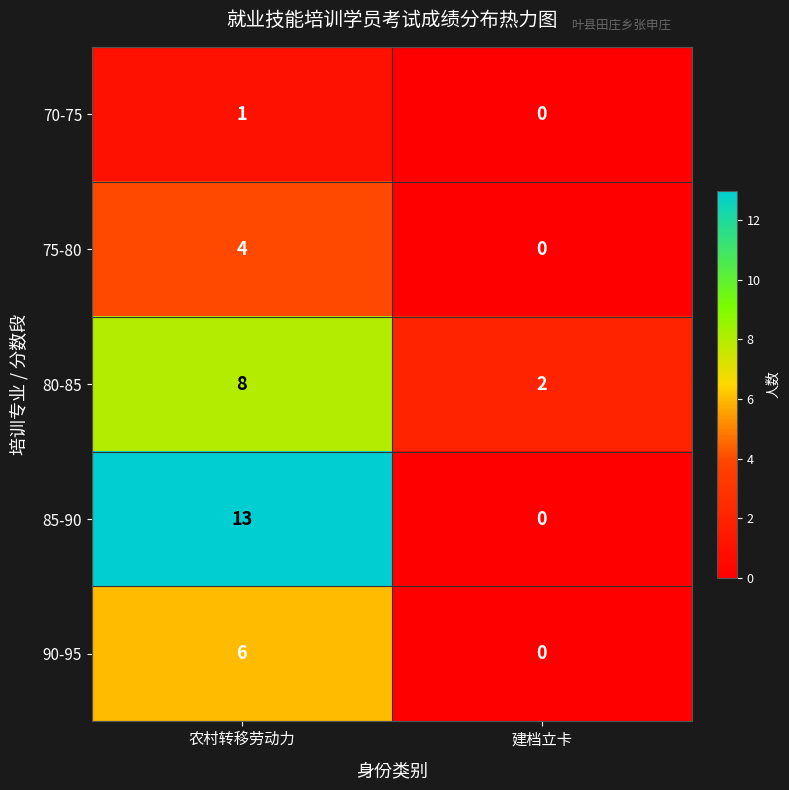

What is the total value across all series at 农村转移劳动力?

32